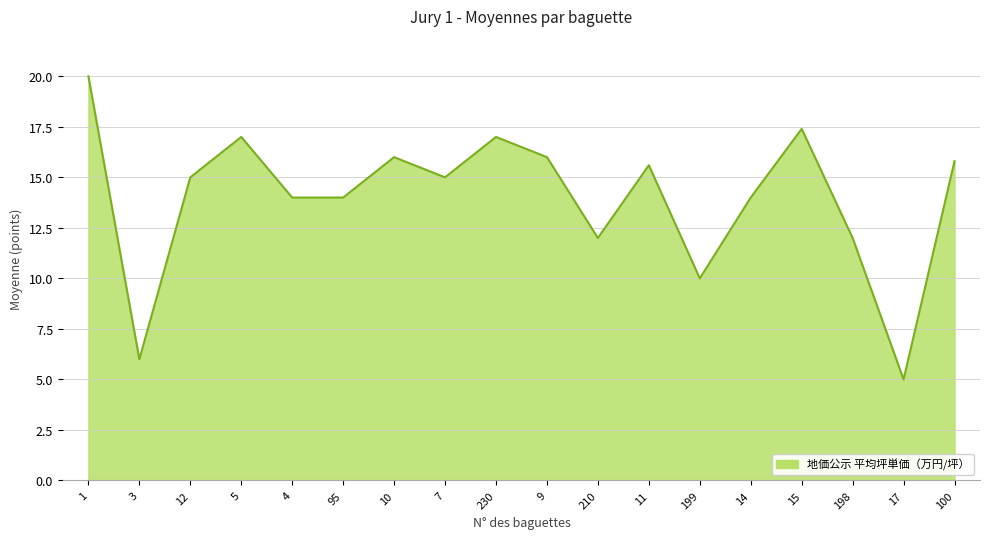

Approximately how many times larger is the value at 95 compared to 9?

0.9